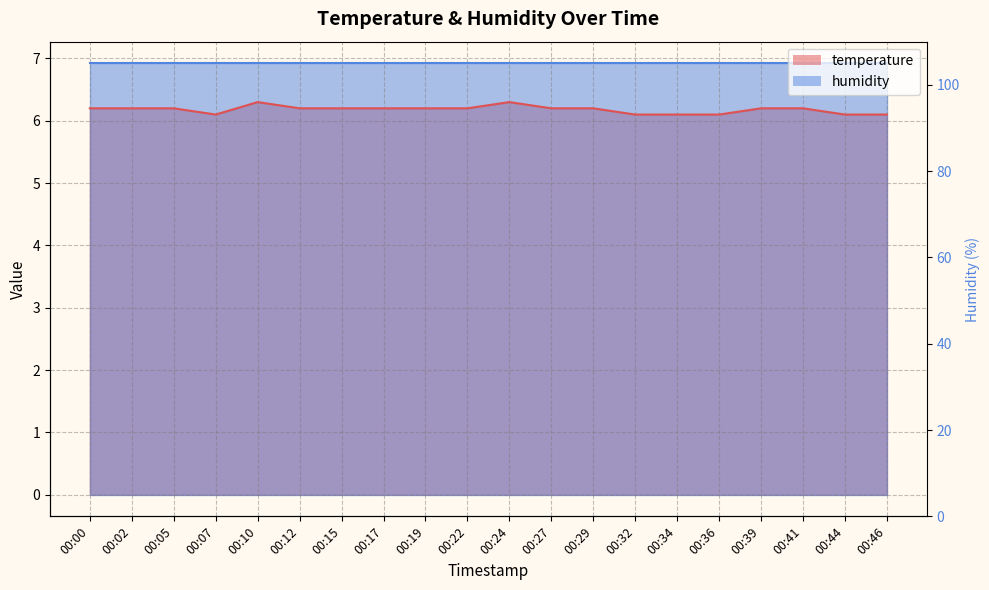

At which category does the chart reach its peak across all series?

00:10